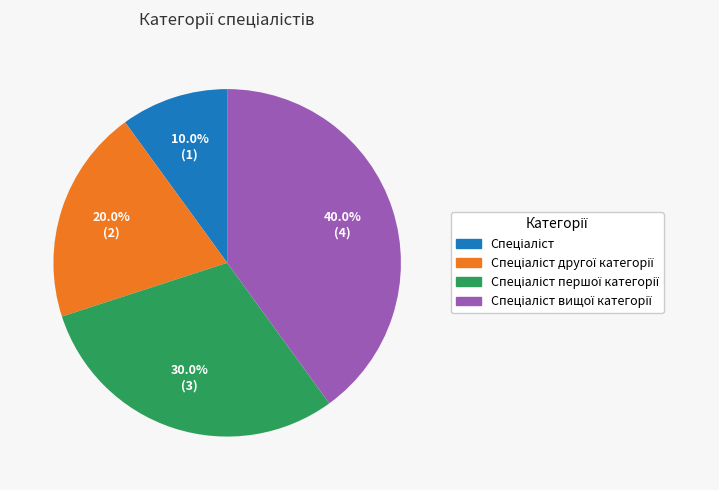

Is there any slice that represents more than half of the pie?

No